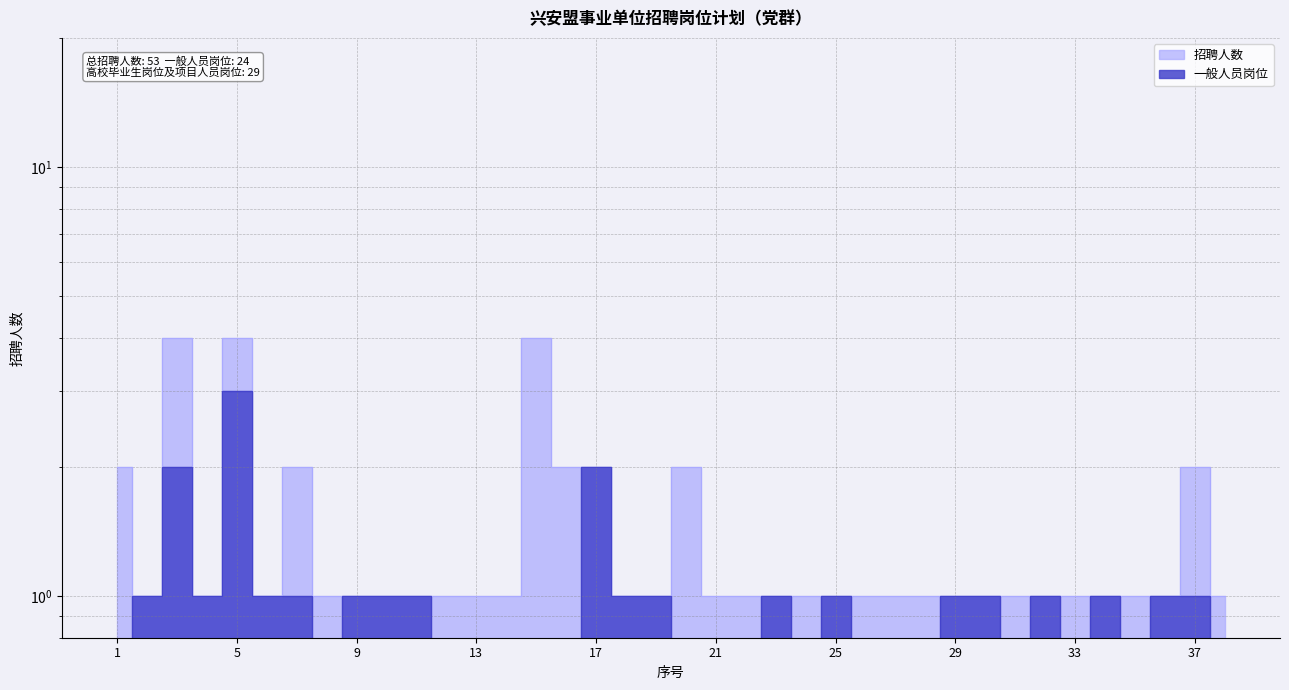

What value does the 招聘人数 series have at 26?

1